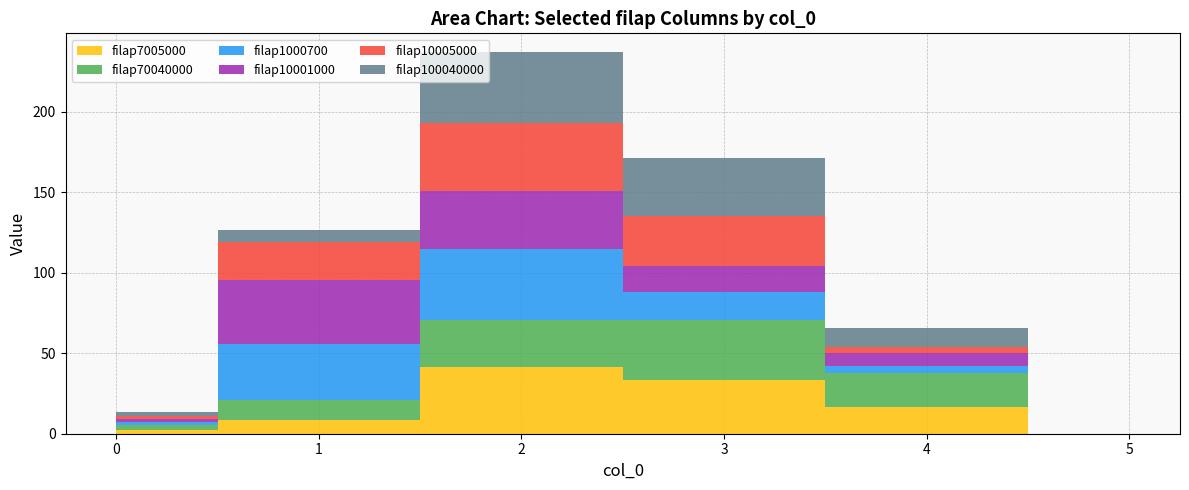

Reading right to left, extract all data points from this chart.

filap7005000: 0=2.6	1=8.3	2=41.7	3=33.3	4=16.7	5=0.0
filap70040000: 0=2.7	1=12.5	2=29.2	3=37.5	4=20.8	5=0.0
filap1000700: 0=1.9	1=34.8	2=43.5	3=17.4	4=4.3	5=0.0
filap10001000: 0=1.9	1=40.0	2=36.0	3=16.0	4=8.0	5=0.0
filap10005000: 0=2.1	1=23.1	2=42.3	3=30.8	4=3.8	5=0.0
filap100040000: 0=2.5	1=8.0	2=44.0	3=36.0	4=12.0	5=0.0